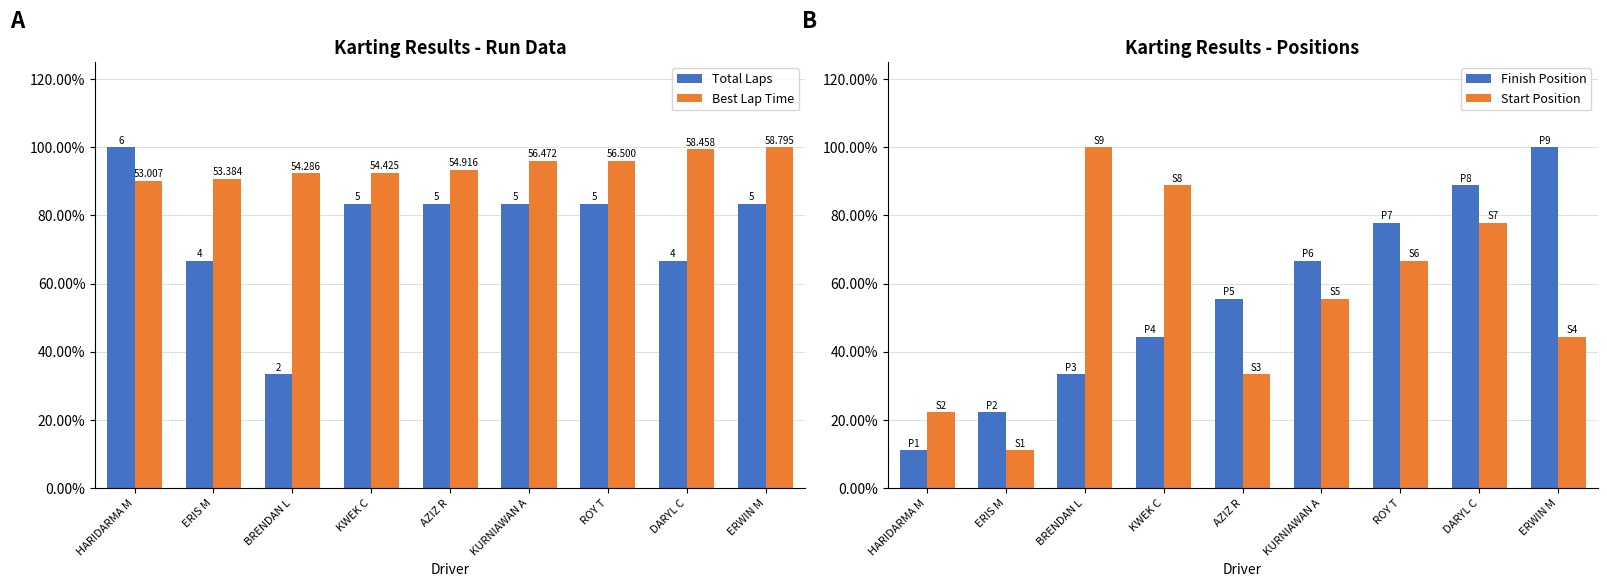

What is the label of the 7th bar from the left?

ROY T